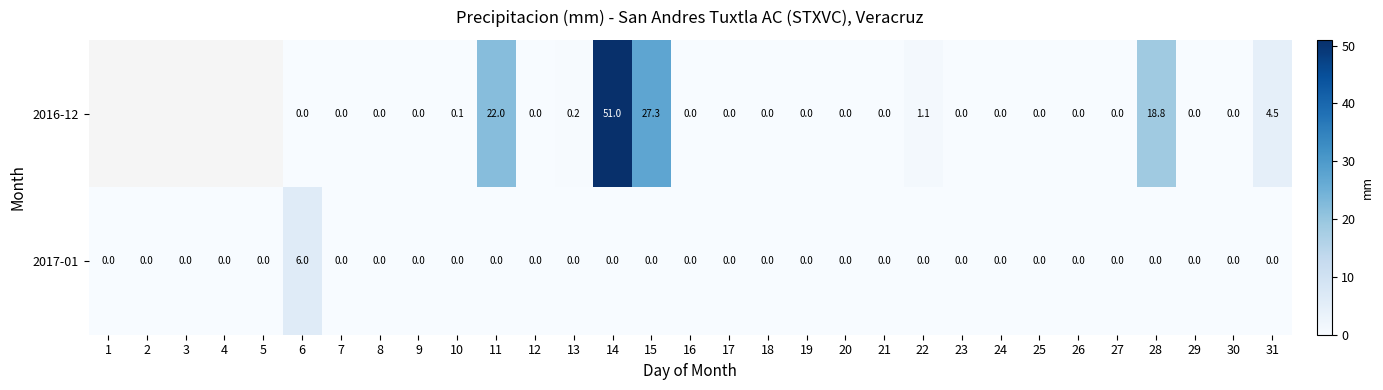

The 2017-01 series shows 0.0 at 26. True or false?

True